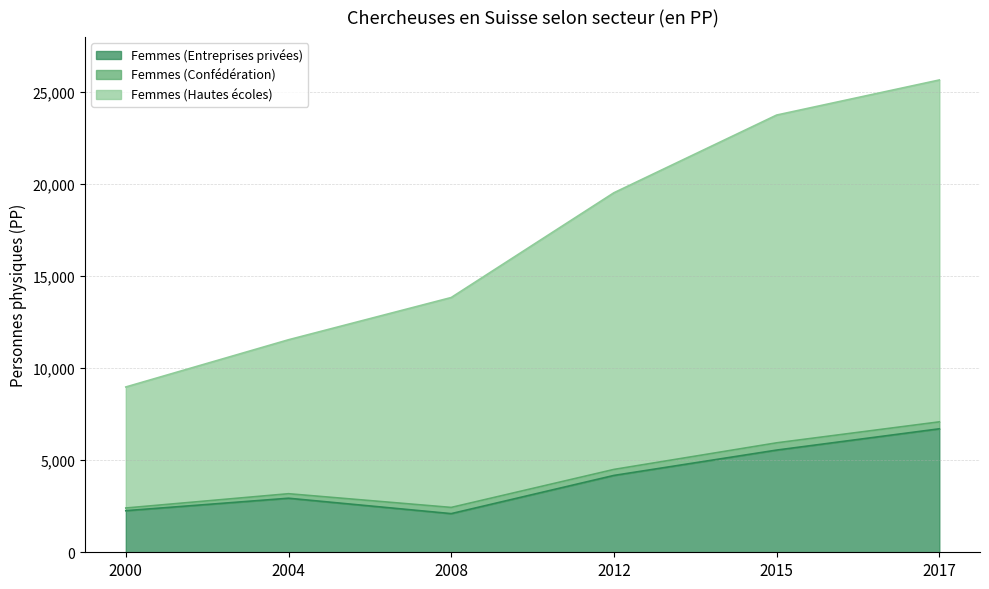

Which category has the lowest value in the Femmes (Hautes écoles) series?

2000